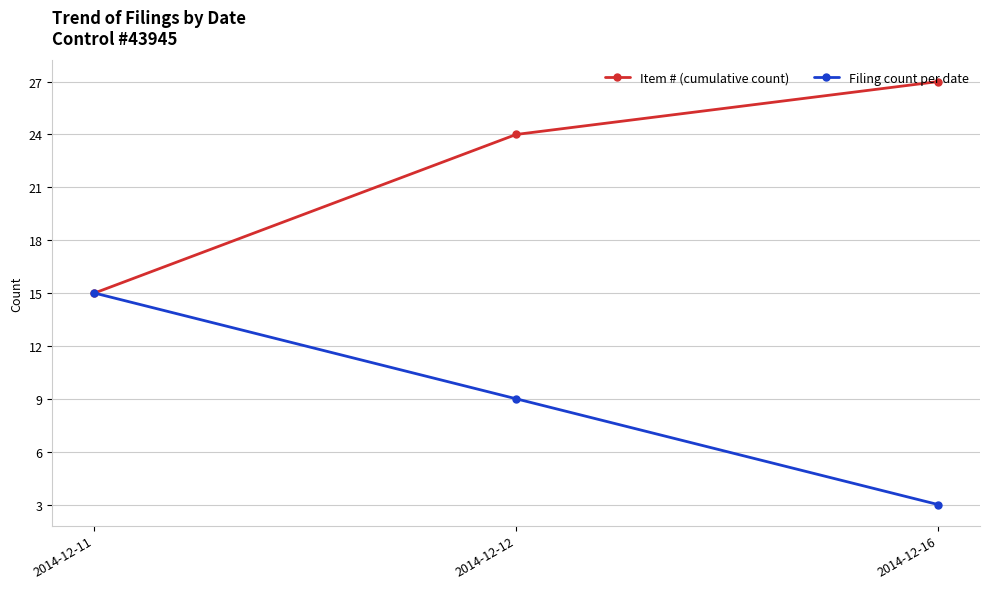

The value of Filing count per date at 2014-12-16 is 1. True or false?

False